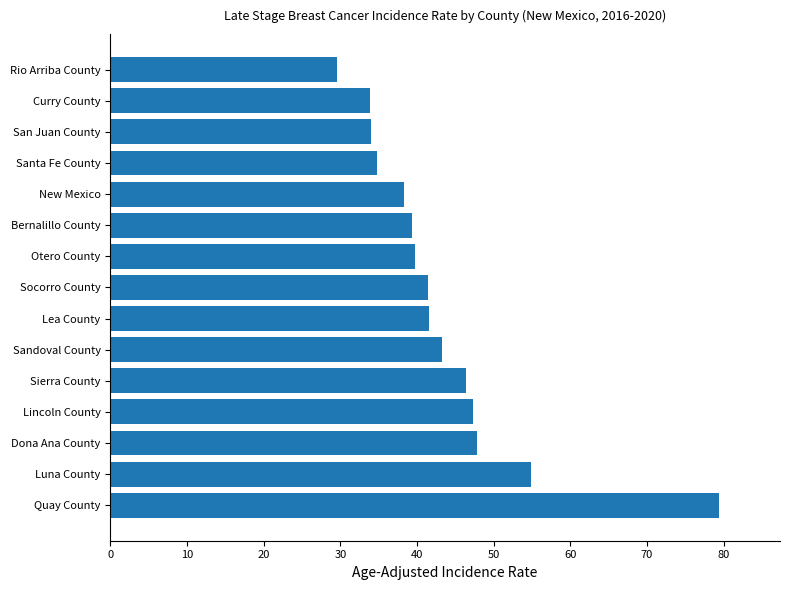

Which category has the highest value across all series?

Quay County